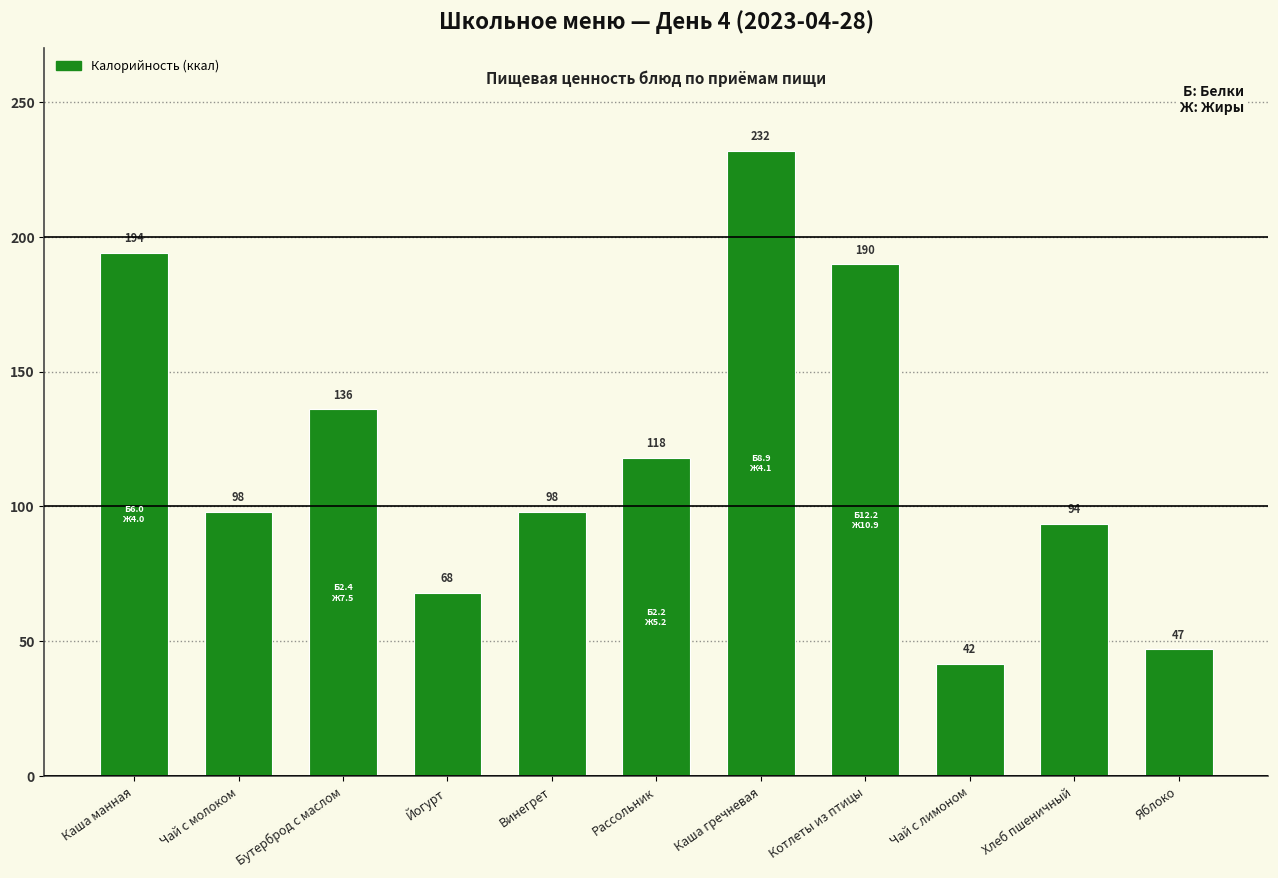

Which has a higher value, Яблоко or Чай с лимоном?

Яблоко